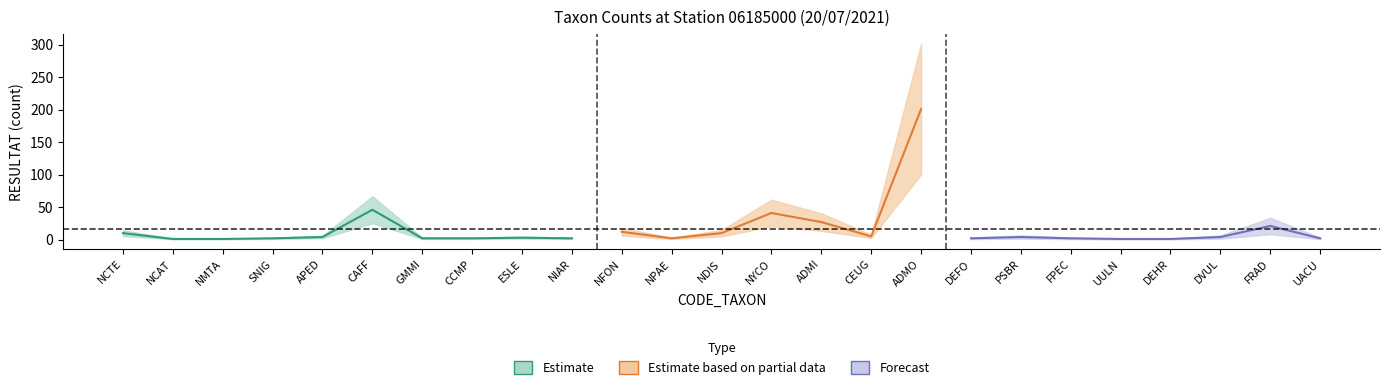

What is the difference between the values at NPAE and FRAD?

19